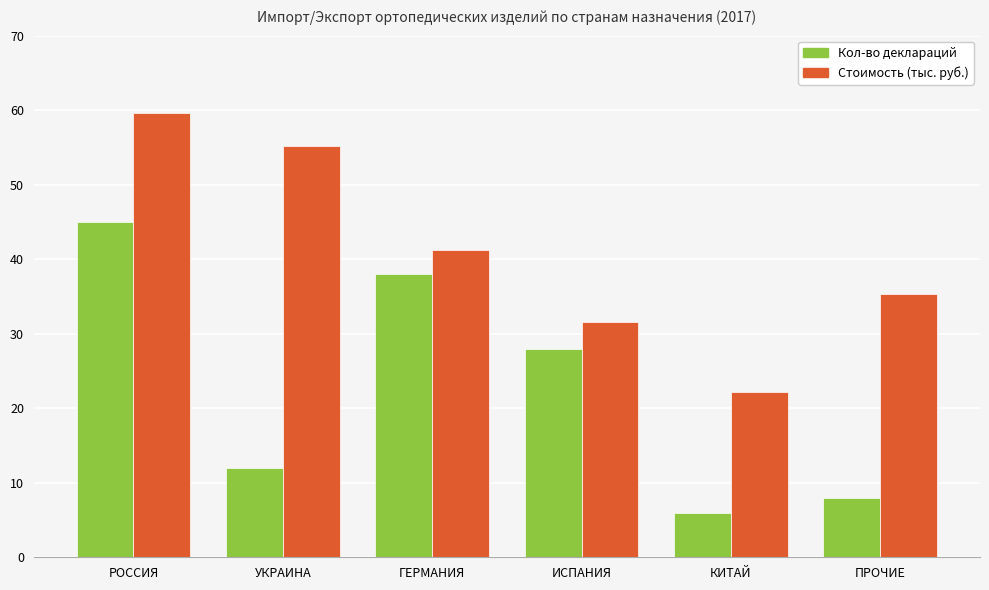

What is the value of the Стоимость (тыс. руб.) bar at the 3rd from the left?

41.2